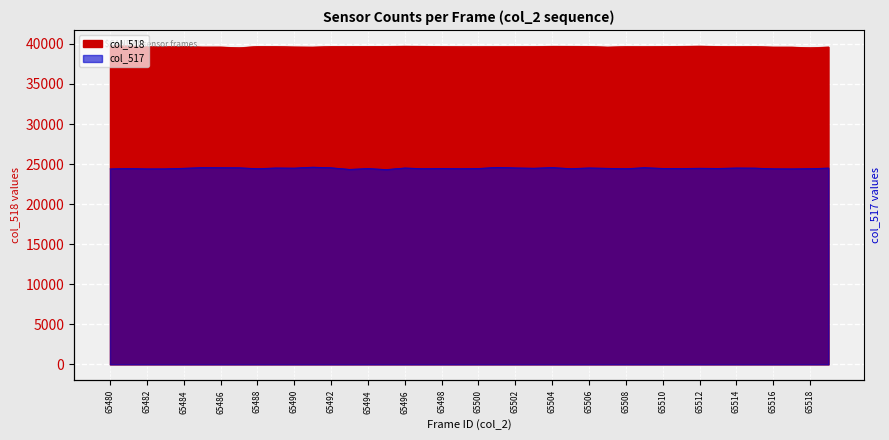

Count the number of values greater than 39685.

19